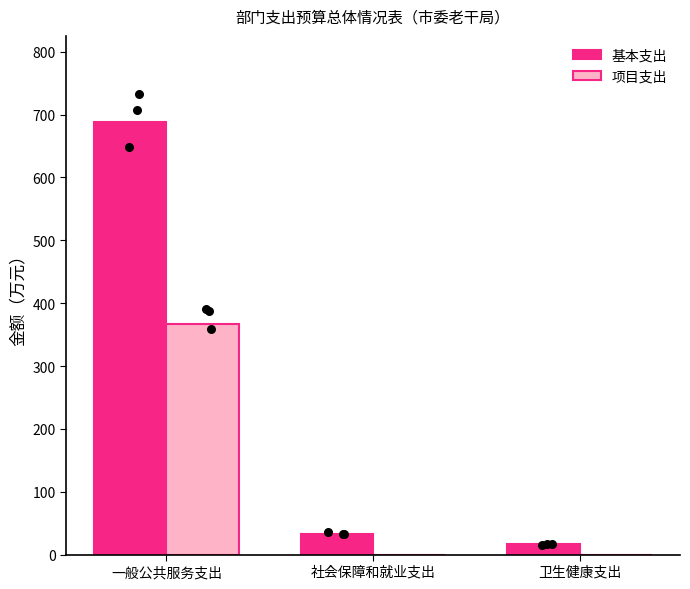

At how many categories does at least one series exceed 686?

1